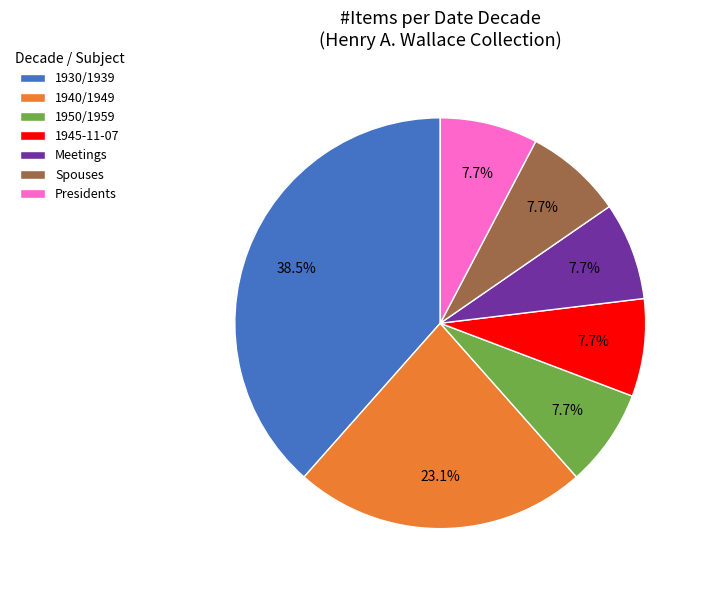

To the nearest percent, what is the difference between the largest and smallest slice percentages?

31%